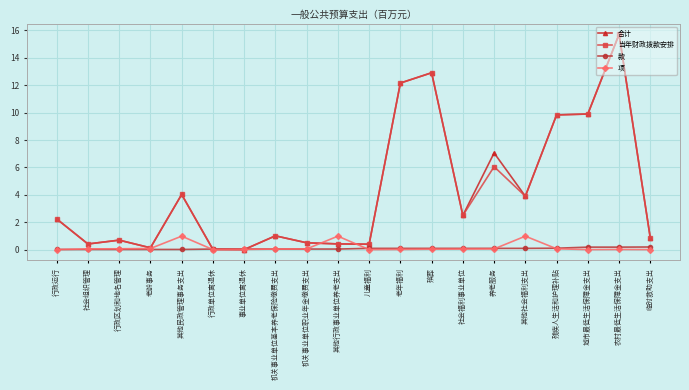

How many series are shown in this chart?

4